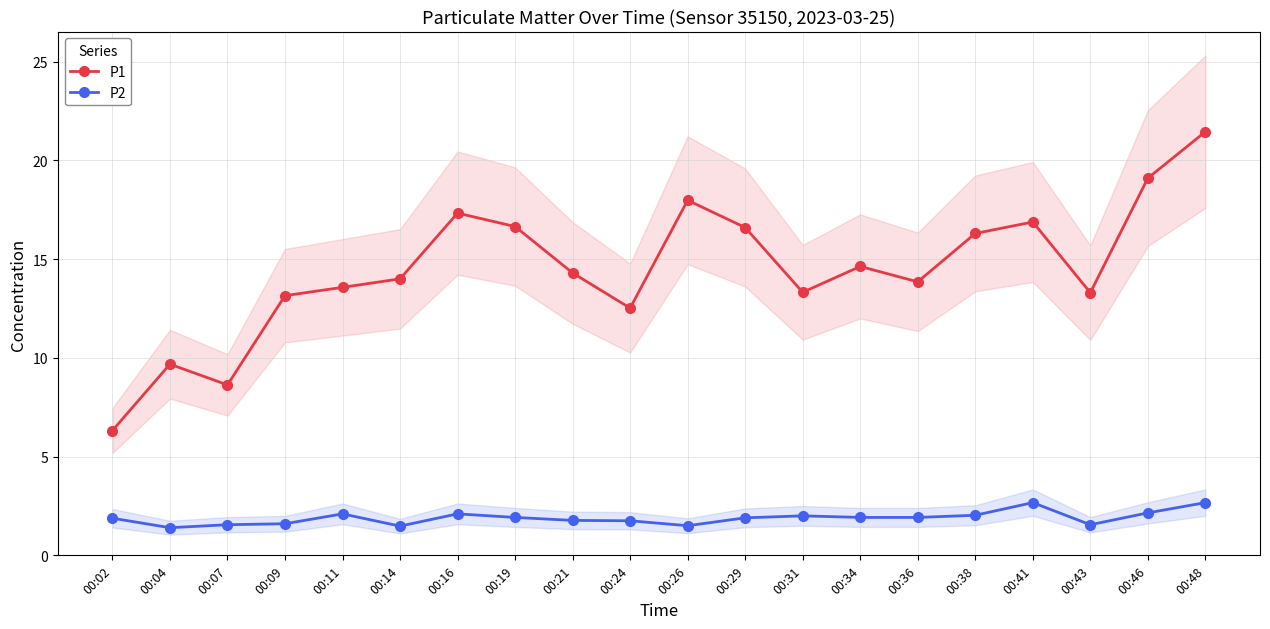

What is the difference between the maximum and minimum values in the P1 series?

15.1